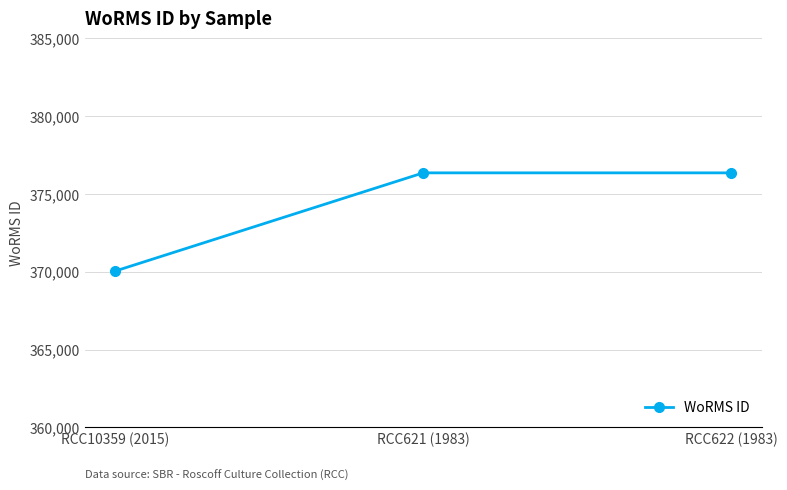

What value does the data have at RCC10359 (2015), to the nearest 10?

370050